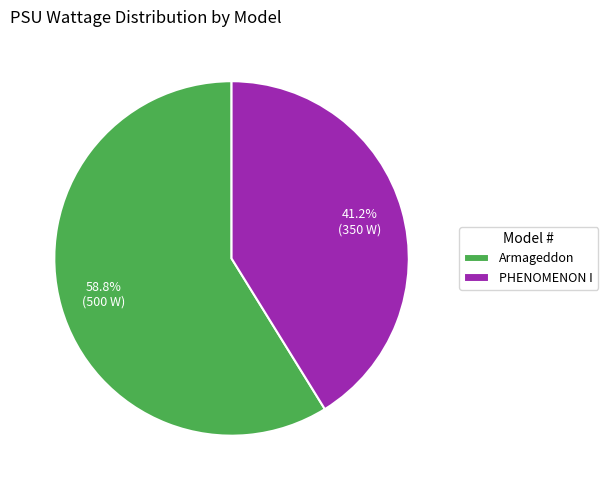

Combined, what portion of the pie is Armageddon and PHENOMENON I?

100.0%